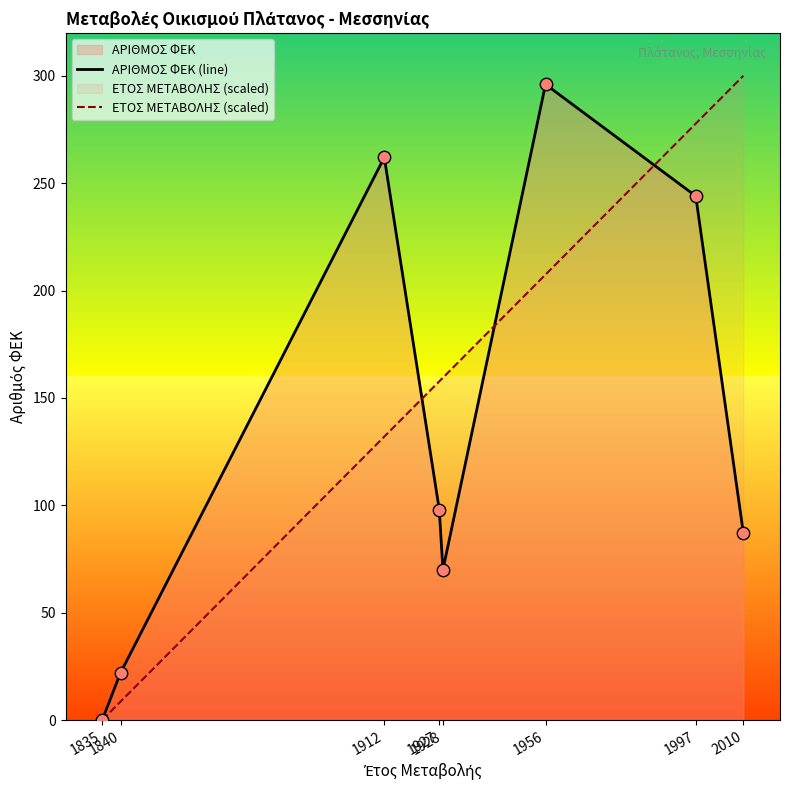

At how many categories does at least one series exceed 135?

6